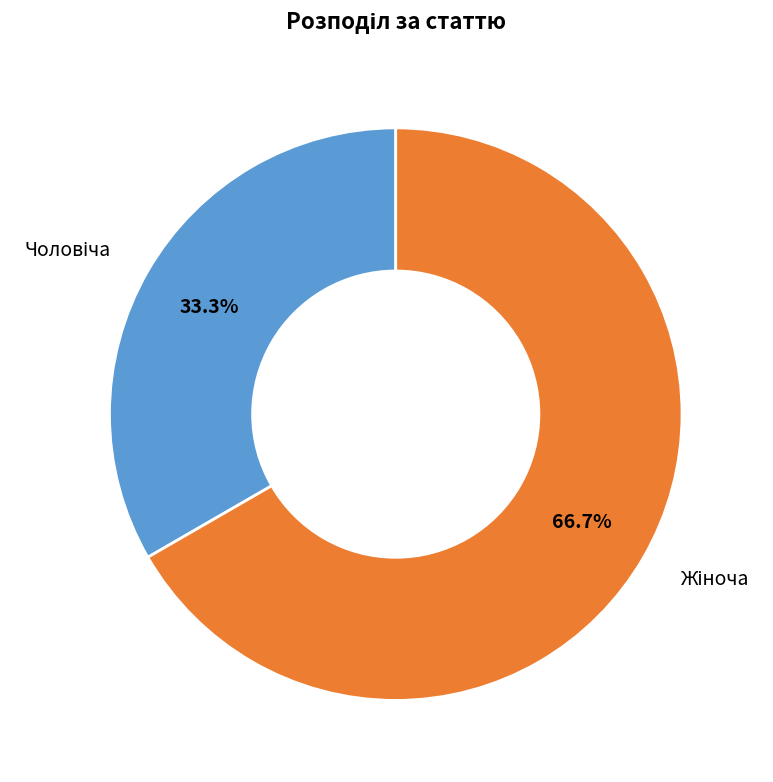

How many segments does this pie chart have?

2